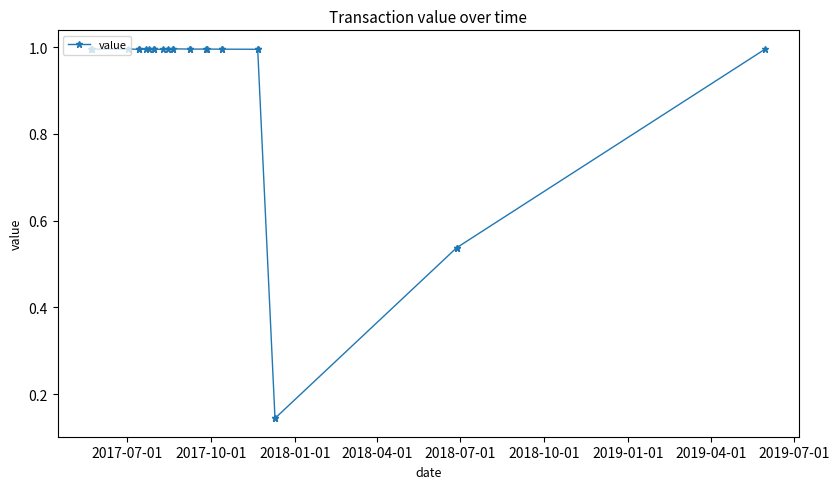

What is the value of the 15th point from the left?

1.0